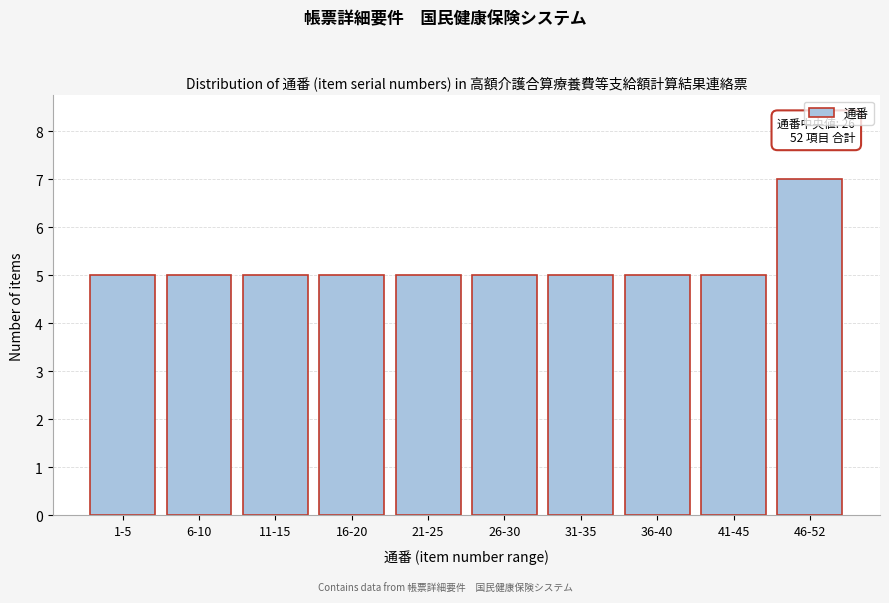

Reading left to right, what are all the values shown in this chart?

5	5	5	5	5	5	5	5	5	7